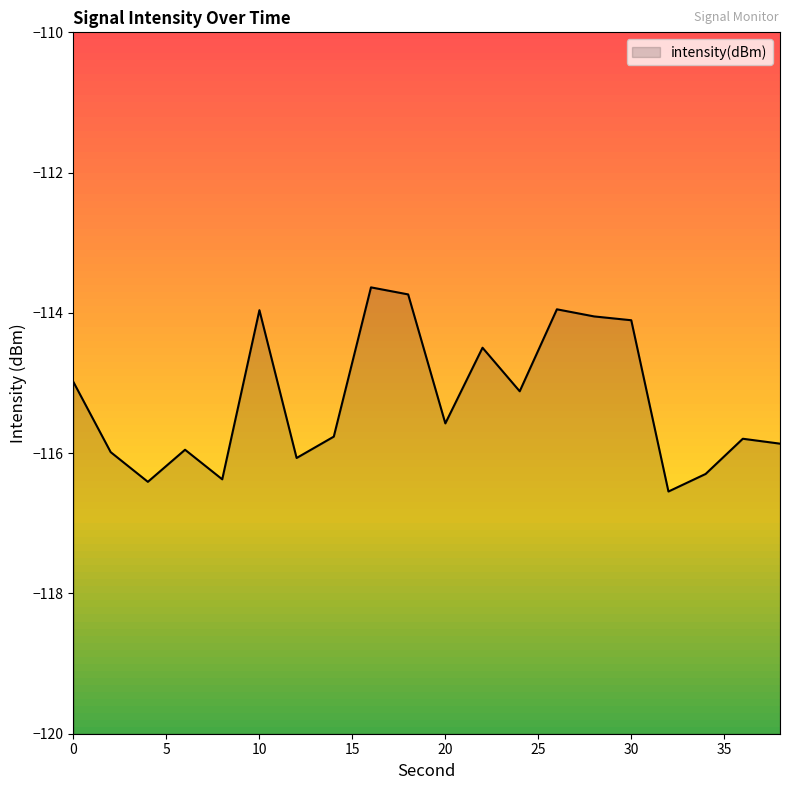

The value at 32 is -170.9. True or false?

False